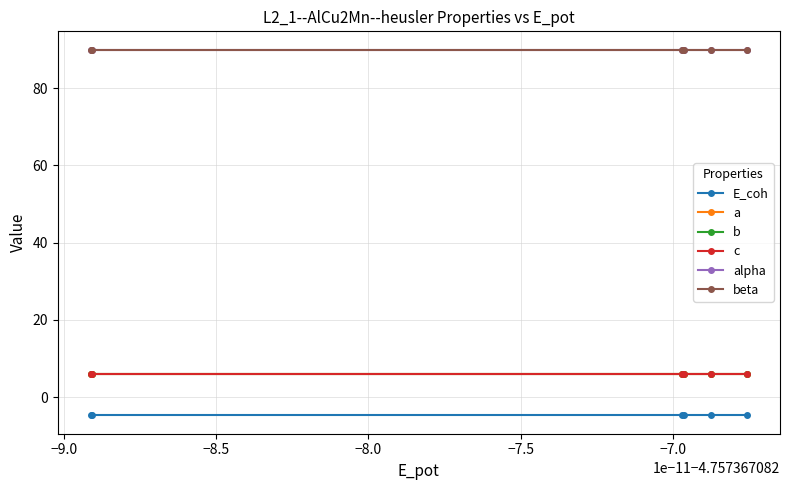

Is this an area chart (filled region under the line)?

No